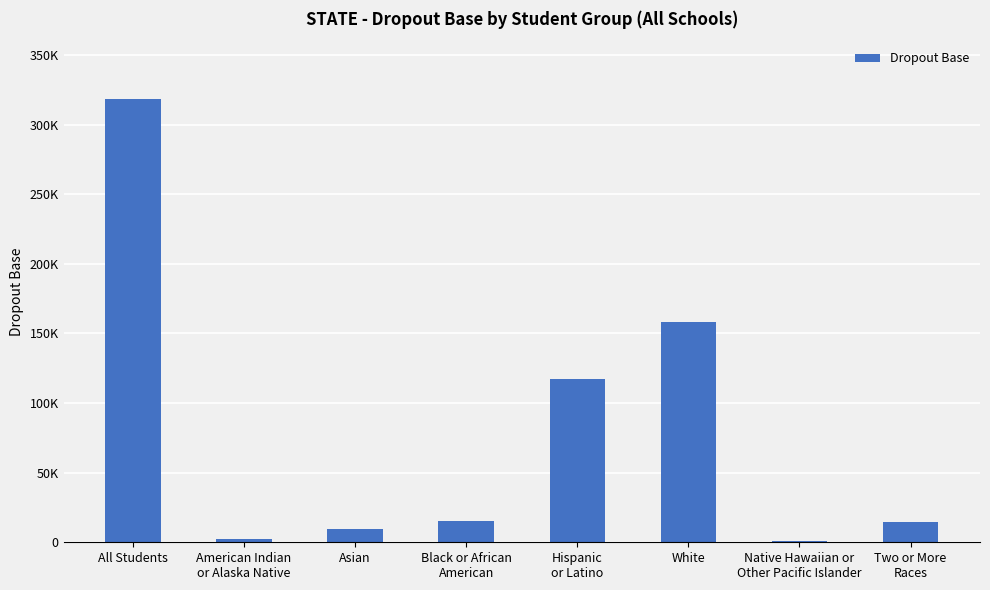

Are the bars horizontal?

No